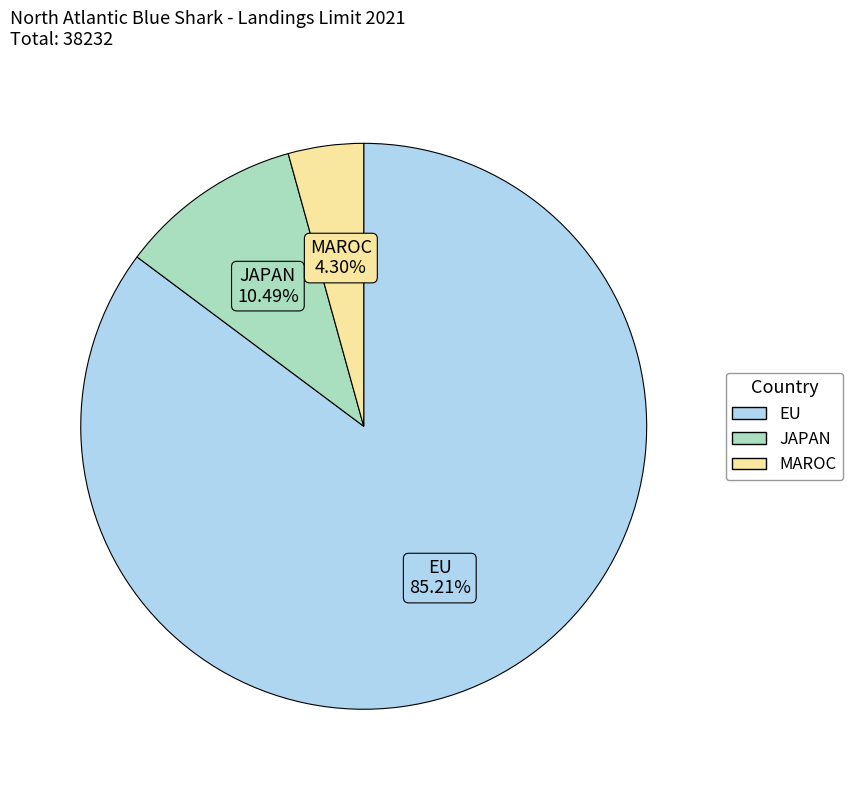

Which category has the biggest portion of the pie?

EU